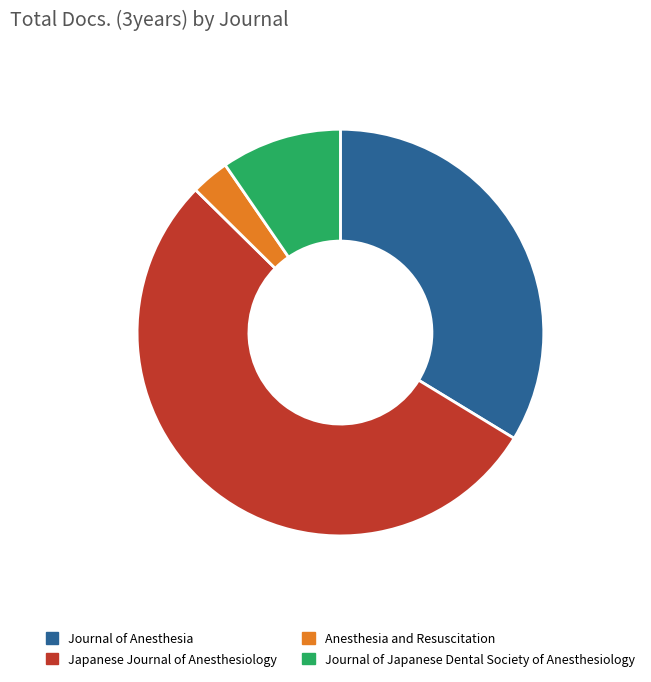

Which has a higher value, Anesthesia and Resuscitation or Japanese Journal of Anesthesiology?

Japanese Journal of Anesthesiology